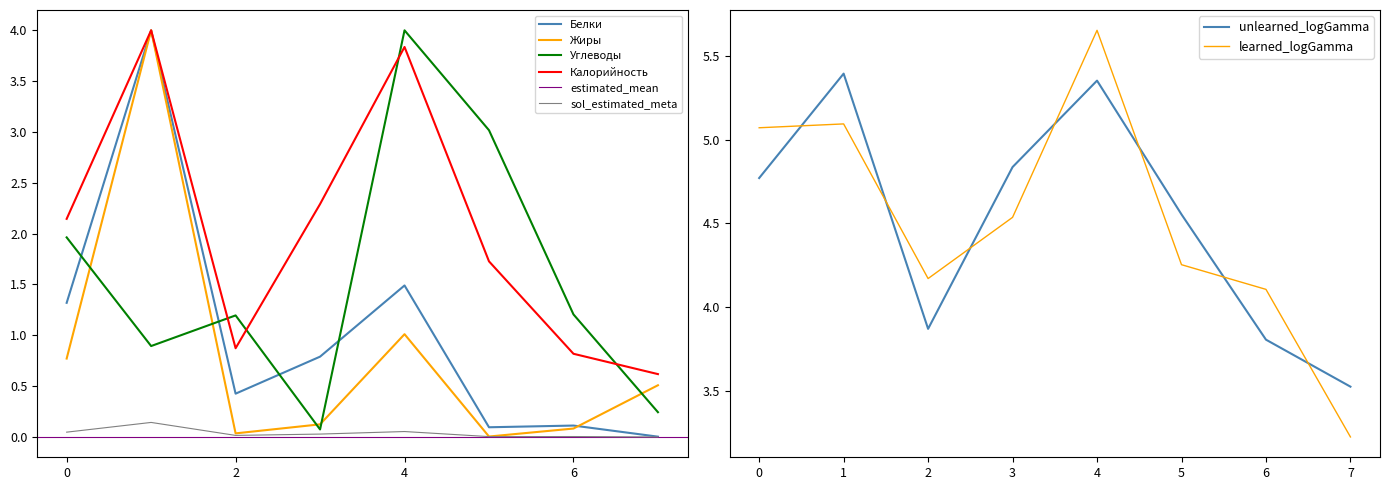

True or false: Углеводы has more than 2 interior local peaks.

False